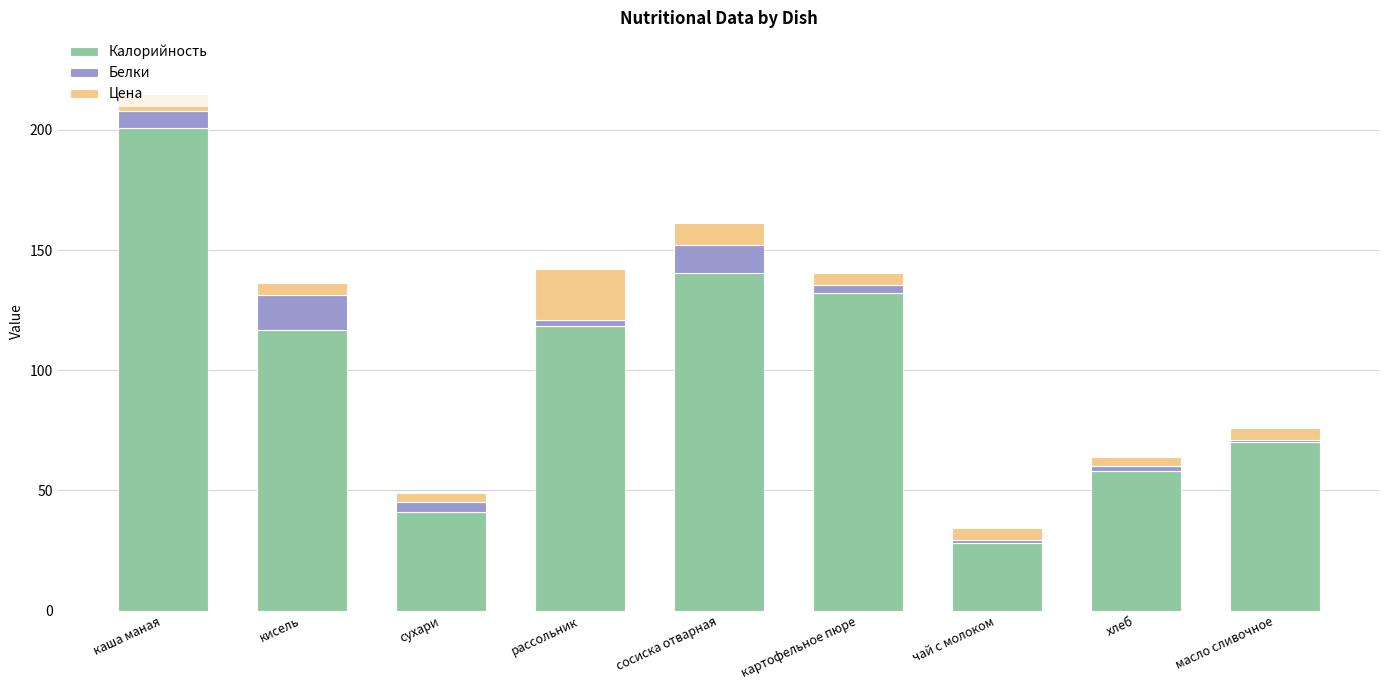

The Калорийность series shows 28.0 at чай с молоком. True or false?

True